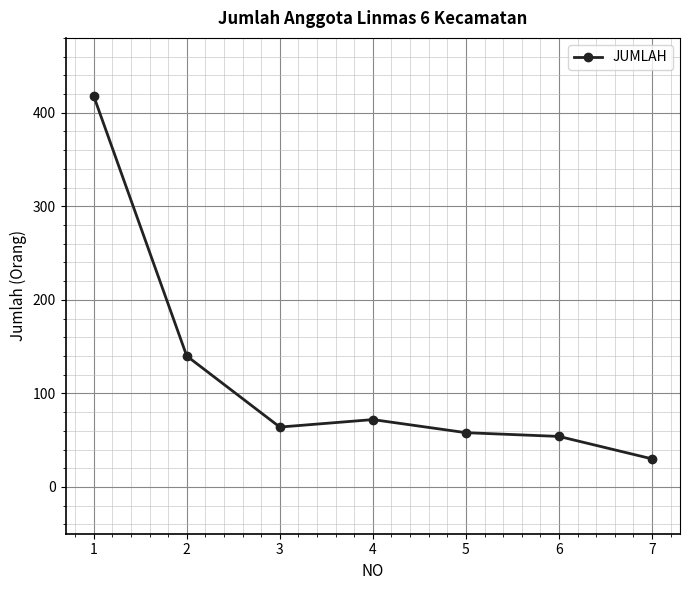

How many categories are shown in the chart?

7